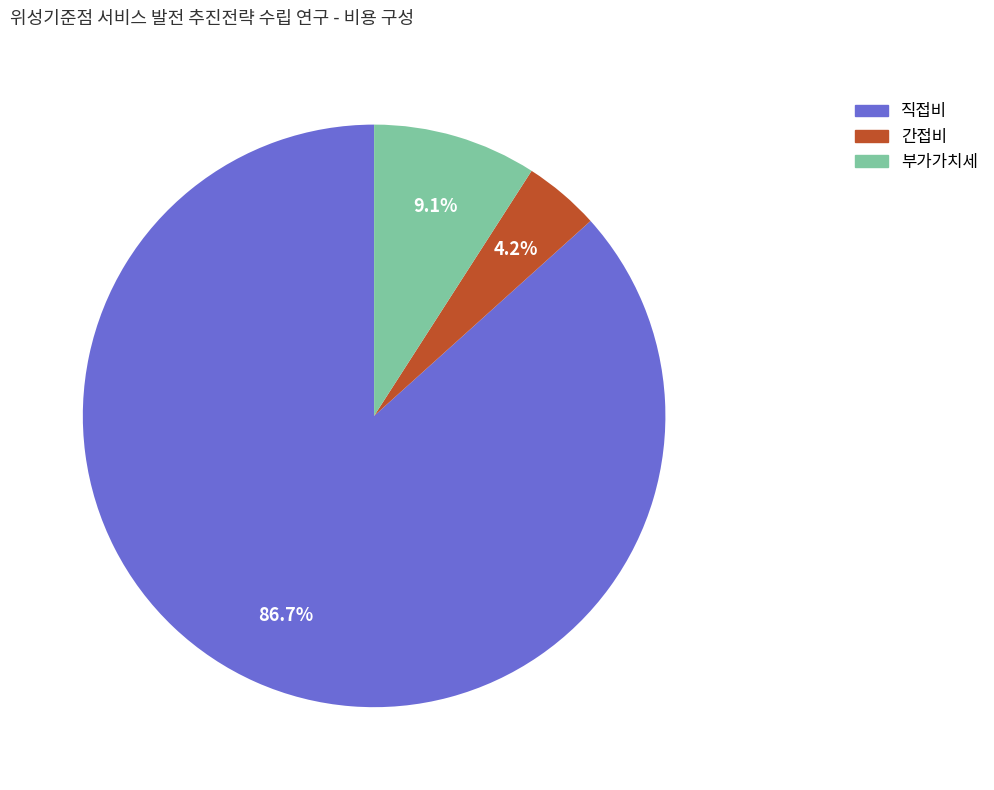

Count the number of slices in the pie.

3